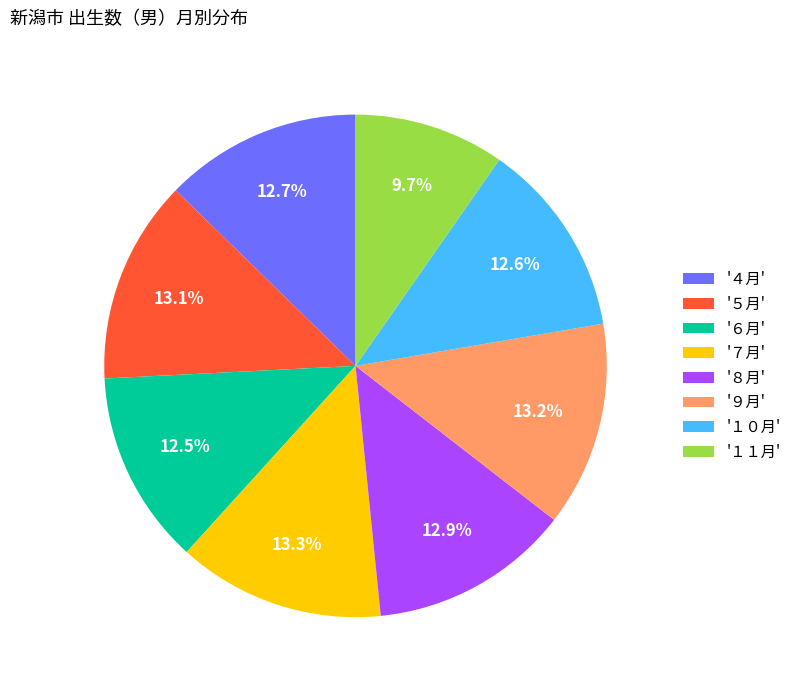

Do '１０月' and '７月' together represent more than half of the pie?

No